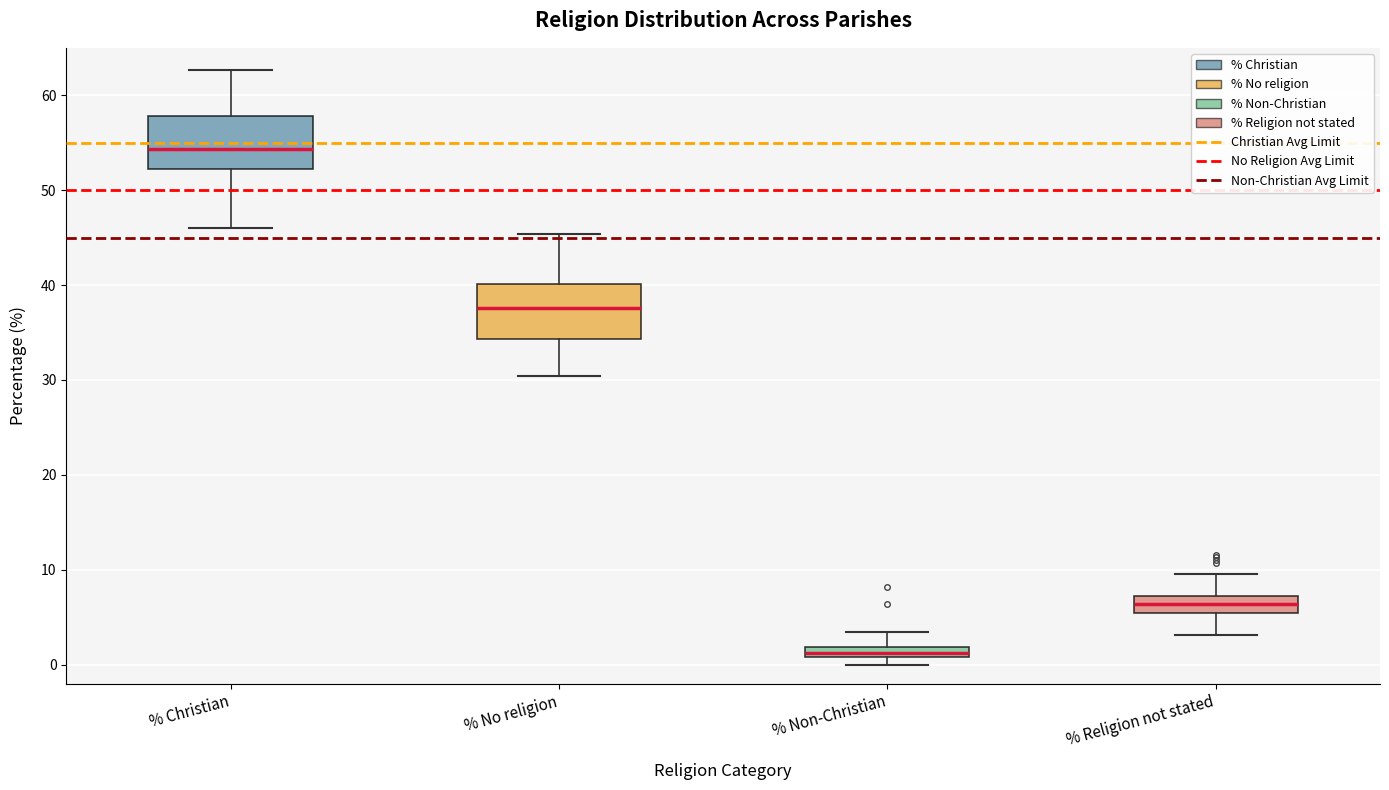

Where does the median line of the box for % Christian sit on the y-axis? The values are not printed on the chart, so give them approximately, as read against the axis.

54